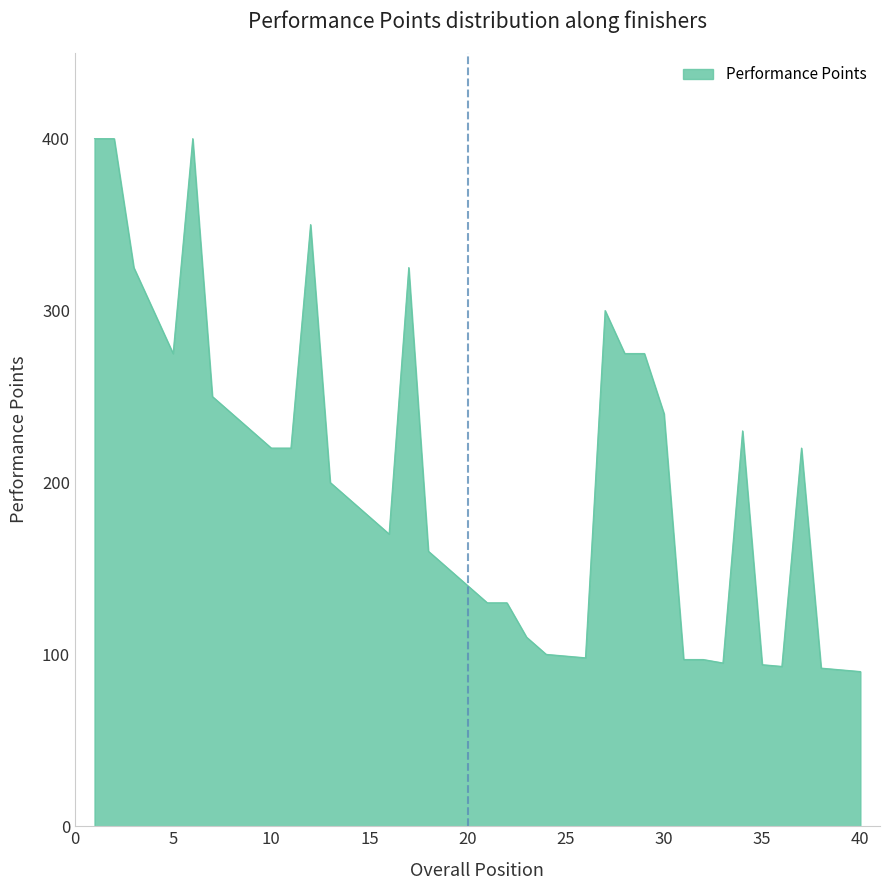

Does the chart have visible grid lines?

No